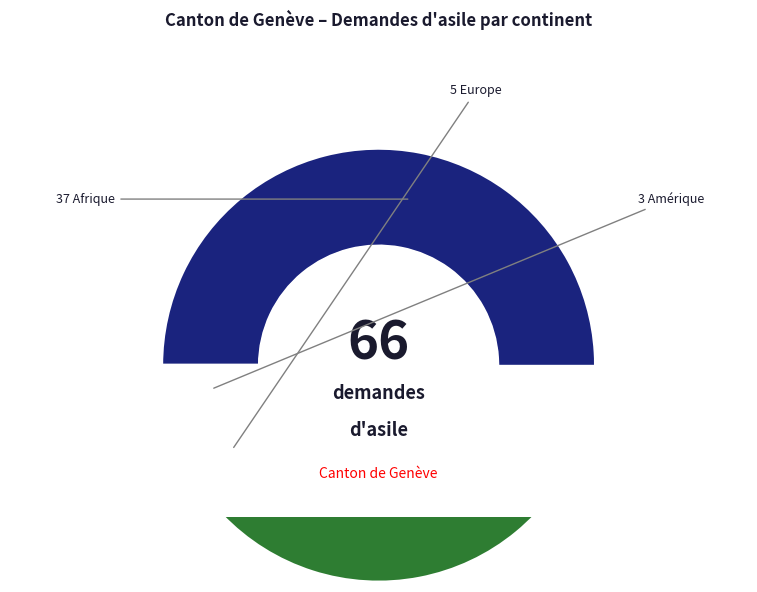

Rank the categories by value from highest to lowest.

Afrique, Asie, Europe, Amérique, Océanie, Provenance inconnu